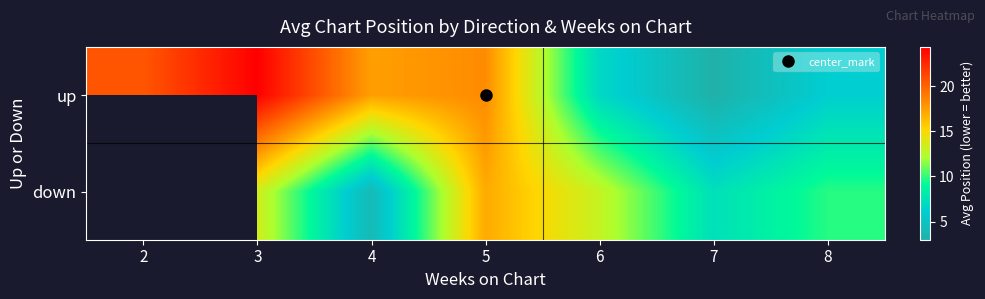

What is the difference between the second highest and second lowest values in the up series?

14.4